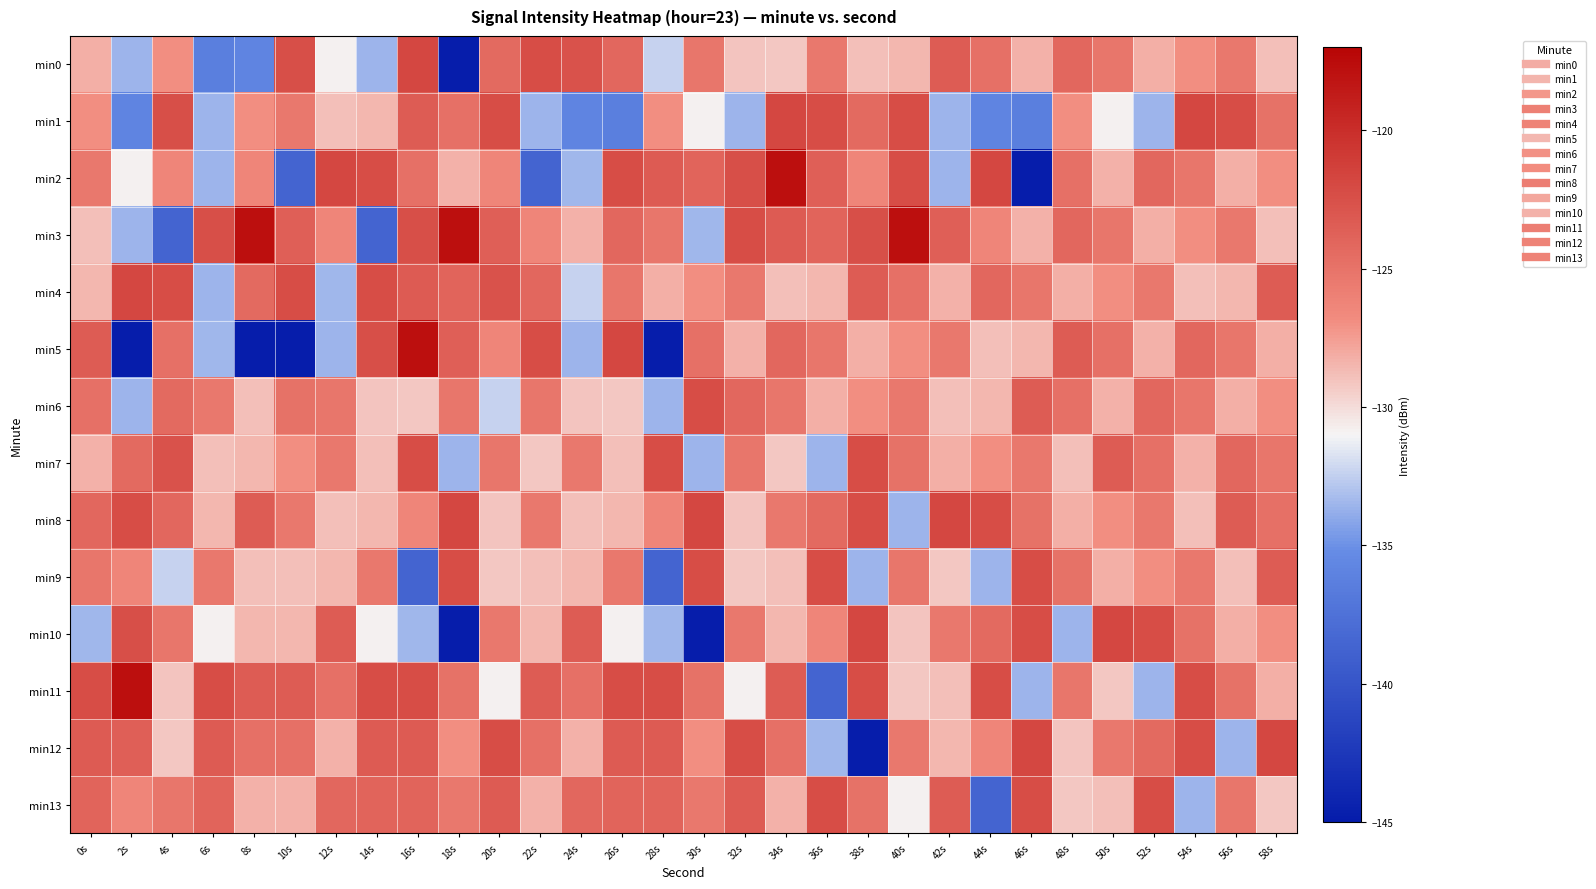

Reading left to right, transcribe all the data shown in this chart.

min0: 0s=-128.2	2s=-133.6	4s=-127.0	6s=-136.3	8s=-135.9	10s=-122.4	12s=-130.9	14s=-133.5	16s=-121.8	18s=-144.9	20s=-124.3	22s=-122.3	24s=-122.6	26s=-124.2	28s=-132.3	30s=-125.2	32s=-129.1	34s=-129.2	36s=-125.4	38s=-128.8	40s=-128.5	42s=-123.4	44s=-124.8	46s=-128.3	48s=-124.2	50s=-125.2	52s=-128.2	54s=-126.9	56s=-125.4	58s=-128.8
min1: 0s=-126.9	2s=-135.9	4s=-122.4	6s=-133.6	8s=-126.9	10s=-125.4	12s=-128.8	14s=-128.5	16s=-123.4	18s=-124.8	20s=-122.3	22s=-133.6	24s=-135.9	26s=-136.3	28s=-127.0	30s=-130.9	32s=-133.5	34s=-121.8	36s=-122.3	38s=-124.3	40s=-122.3	42s=-133.6	44s=-135.9	46s=-136.3	48s=-127.0	50s=-130.9	52s=-133.5	54s=-121.8	56s=-122.3	58s=-125.0
min2: 0s=-125.4	2s=-130.9	4s=-126.4	6s=-133.6	8s=-126.4	10s=-138.6	12s=-121.8	14s=-122.3	16s=-124.8	18s=-128.3	20s=-126.4	22s=-138.6	24s=-133.4	26s=-122.3	28s=-123.3	30s=-123.9	32s=-122.5	34s=-117.8	36s=-123.6	38s=-126.4	40s=-122.3	42s=-133.5	44s=-121.8	46s=-144.9	48s=-124.8	50s=-128.3	52s=-124.2	54s=-125.2	56s=-128.2	58s=-126.9
min3: 0s=-128.8	2s=-133.5	4s=-138.6	6s=-122.5	8s=-117.8	10s=-123.6	12s=-126.4	14s=-138.6	16s=-122.5	18s=-117.8	20s=-123.6	22s=-126.4	24s=-128.3	26s=-124.2	28s=-125.2	30s=-133.4	32s=-122.3	34s=-123.3	36s=-123.9	38s=-122.5	40s=-117.8	42s=-123.6	44s=-126.4	46s=-128.3	48s=-124.2	50s=-125.2	52s=-128.2	54s=-126.9	56s=-125.4	58s=-128.8
min4: 0s=-128.5	2s=-121.8	4s=-122.3	6s=-133.6	8s=-124.3	10s=-122.3	12s=-133.4	14s=-122.3	16s=-123.3	18s=-123.9	20s=-122.6	22s=-124.2	24s=-132.3	26s=-125.2	28s=-128.2	30s=-126.9	32s=-125.4	34s=-128.8	36s=-128.5	38s=-123.4	40s=-124.8	42s=-128.3	44s=-124.2	46s=-125.2	48s=-128.2	50s=-126.9	52s=-125.4	54s=-128.8	56s=-128.5	58s=-123.4
min5: 0s=-123.4	2s=-144.9	4s=-124.8	6s=-133.4	8s=-144.9	10s=-144.9	12s=-133.6	14s=-122.5	16s=-117.8	18s=-123.6	20s=-126.4	22s=-122.3	24s=-133.5	26s=-121.8	28s=-144.9	30s=-124.8	32s=-128.3	34s=-124.2	36s=-125.2	38s=-128.2	40s=-126.9	42s=-125.4	44s=-128.8	46s=-128.5	48s=-123.4	50s=-124.8	52s=-128.3	54s=-124.2	56s=-125.2	58s=-128.2
min6: 0s=-124.8	2s=-133.6	4s=-124.3	6s=-125.4	8s=-128.8	10s=-125.0	12s=-125.2	14s=-129.1	16s=-129.2	18s=-125.2	20s=-132.3	22s=-125.2	24s=-129.1	26s=-129.2	28s=-133.6	30s=-122.3	32s=-124.2	34s=-125.2	36s=-128.2	38s=-126.9	40s=-125.4	42s=-128.8	44s=-128.5	46s=-123.4	48s=-124.8	50s=-128.3	52s=-124.2	54s=-125.2	56s=-128.2	58s=-126.9
min7: 0s=-128.3	2s=-124.3	4s=-122.6	6s=-128.8	8s=-128.5	10s=-126.9	12s=-125.4	14s=-128.8	16s=-122.3	18s=-133.5	20s=-125.2	22s=-129.2	24s=-125.4	26s=-128.8	28s=-122.3	30s=-133.5	32s=-125.2	34s=-129.2	36s=-133.6	38s=-122.3	40s=-125.0	42s=-128.2	44s=-126.9	46s=-125.4	48s=-128.8	50s=-123.4	52s=-124.8	54s=-128.3	56s=-124.2	58s=-125.2
min8: 0s=-124.2	2s=-122.3	4s=-124.2	6s=-128.5	8s=-123.4	10s=-125.4	12s=-128.8	14s=-128.5	16s=-126.4	18s=-121.8	20s=-129.1	22s=-125.4	24s=-128.8	26s=-128.5	28s=-126.4	30s=-121.8	32s=-129.1	34s=-125.4	36s=-124.3	38s=-122.3	40s=-133.5	42s=-121.8	44s=-122.3	46s=-125.0	48s=-128.2	50s=-126.9	52s=-125.4	54s=-128.8	56s=-123.4	58s=-124.8
min9: 0s=-125.2	2s=-126.4	4s=-132.3	6s=-125.4	8s=-128.8	10s=-128.8	12s=-128.5	14s=-125.4	16s=-138.6	18s=-122.3	20s=-129.2	22s=-128.8	24s=-128.5	26s=-125.4	28s=-138.6	30s=-122.3	32s=-129.2	34s=-128.8	36s=-122.3	38s=-133.5	40s=-125.2	42s=-129.2	44s=-133.6	46s=-122.3	48s=-125.0	50s=-128.2	52s=-126.9	54s=-125.4	56s=-128.8	58s=-123.4
min10: 0s=-133.4	2s=-122.5	4s=-125.2	6s=-130.9	8s=-128.5	10s=-128.5	12s=-123.4	14s=-130.9	16s=-133.4	18s=-144.9	20s=-125.4	22s=-128.5	24s=-123.4	26s=-130.9	28s=-133.4	30s=-144.9	32s=-125.4	34s=-128.5	36s=-126.4	38s=-121.8	40s=-129.1	42s=-125.4	44s=-124.3	46s=-122.3	48s=-133.5	50s=-121.8	52s=-122.3	54s=-125.0	56s=-128.2	58s=-126.9
min11: 0s=-122.3	2s=-117.8	4s=-129.1	6s=-122.3	8s=-123.4	10s=-123.4	12s=-124.8	14s=-122.3	16s=-122.3	18s=-125.0	20s=-130.9	22s=-123.4	24s=-124.8	26s=-122.3	28s=-122.3	30s=-125.0	32s=-130.9	34s=-123.4	36s=-138.6	38s=-122.3	40s=-129.2	42s=-128.8	44s=-122.3	46s=-133.5	48s=-125.2	50s=-129.2	52s=-133.6	54s=-122.3	56s=-125.0	58s=-128.2
min12: 0s=-123.3	2s=-123.6	4s=-129.2	6s=-123.3	8s=-124.8	10s=-124.8	12s=-128.3	14s=-123.3	16s=-123.3	18s=-126.9	20s=-122.3	22s=-124.8	24s=-128.3	26s=-123.3	28s=-123.3	30s=-126.9	32s=-122.3	34s=-124.8	36s=-133.4	38s=-144.9	40s=-125.4	42s=-128.5	44s=-126.4	46s=-121.8	48s=-129.1	50s=-125.4	52s=-124.3	54s=-122.3	56s=-133.5	58s=-121.8
min13: 0s=-123.9	2s=-126.4	4s=-125.2	6s=-123.9	8s=-128.3	10s=-128.3	12s=-124.2	14s=-123.9	16s=-123.9	18s=-125.4	20s=-123.3	22s=-128.3	24s=-124.2	26s=-123.9	28s=-123.9	30s=-125.4	32s=-123.3	34s=-128.3	36s=-122.3	38s=-125.0	40s=-130.9	42s=-123.4	44s=-138.6	46s=-122.3	48s=-129.2	50s=-128.8	52s=-122.3	54s=-133.5	56s=-125.2	58s=-129.2